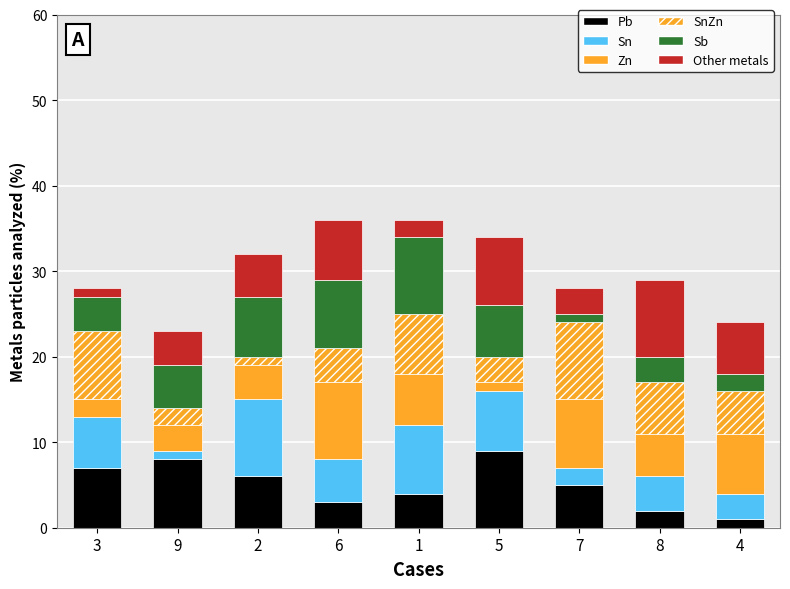

Are the bars horizontal?

No